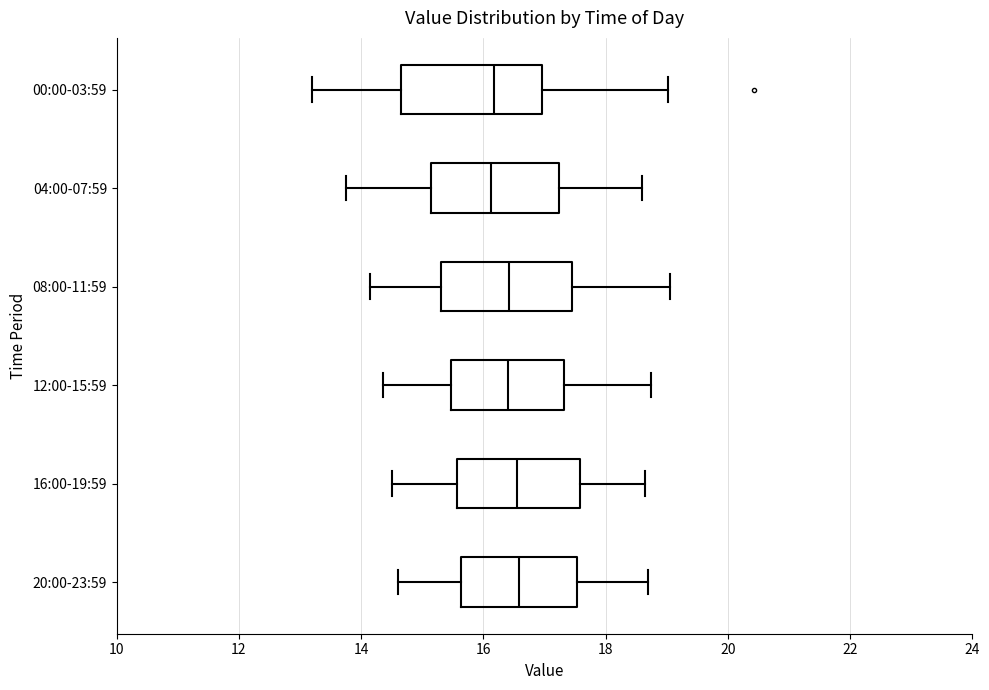

Where is the left edge of the box for 00:00-03:59 on the x-axis? The values are not printed on the chart, so give them approximately, as read against the axis.

14.6